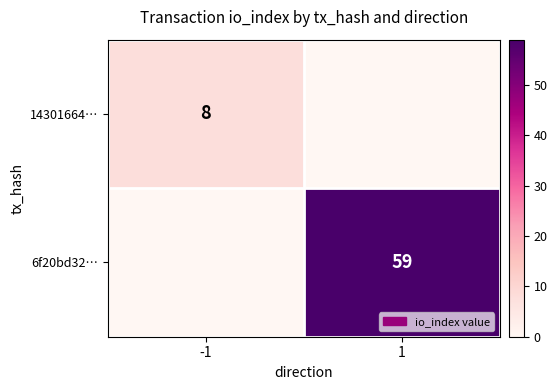

The 14301664… series shows 2 at -1. True or false?

False